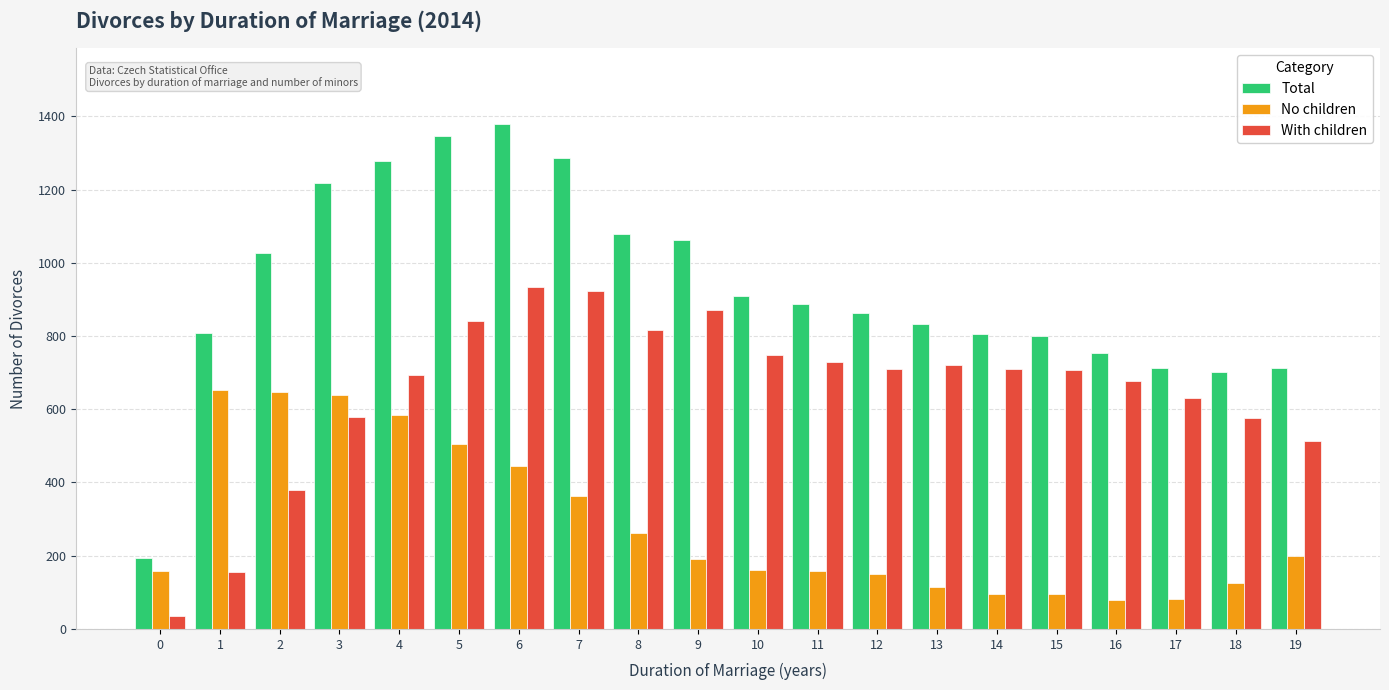

What is the highest value of the Total series?

1379